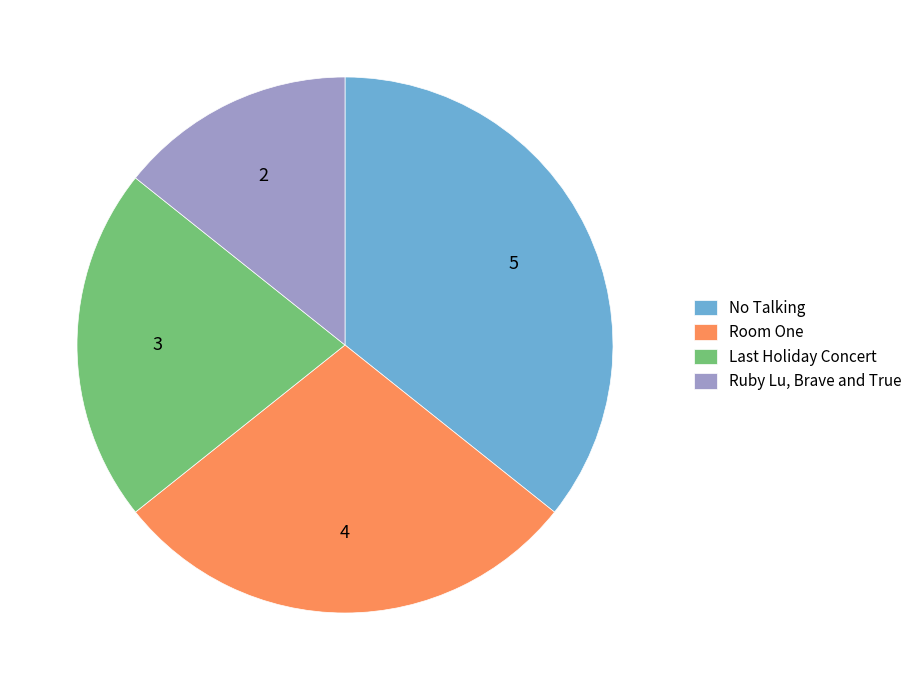

Count the number of slices in the pie.

4